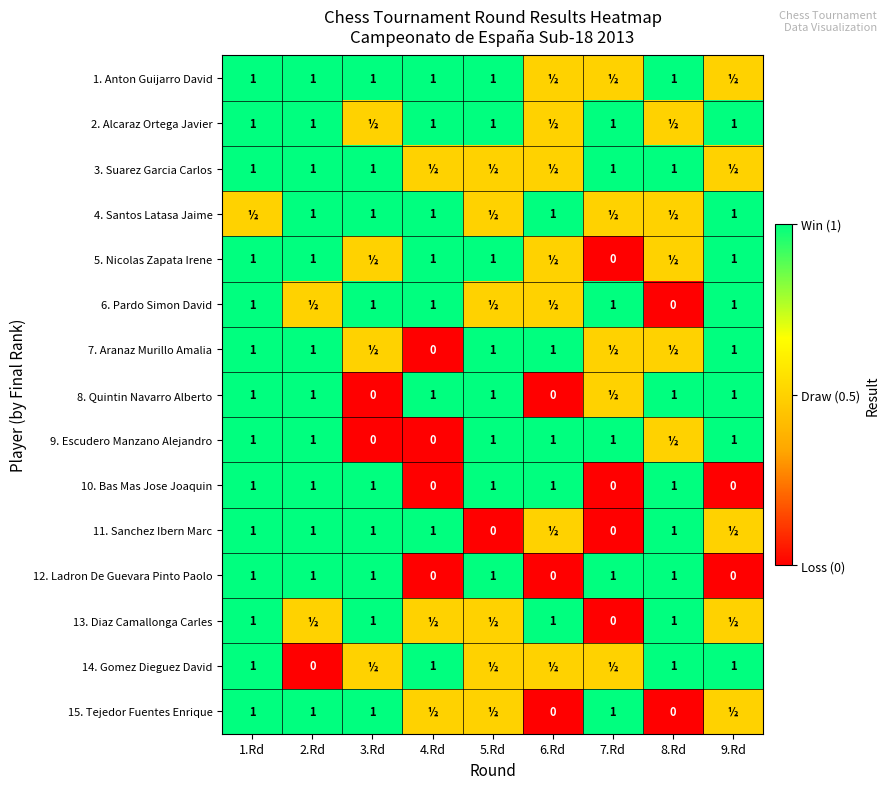

The value of 11. Sanchez Ibern Marc at 4.Rd is 1.0. True or false?

True